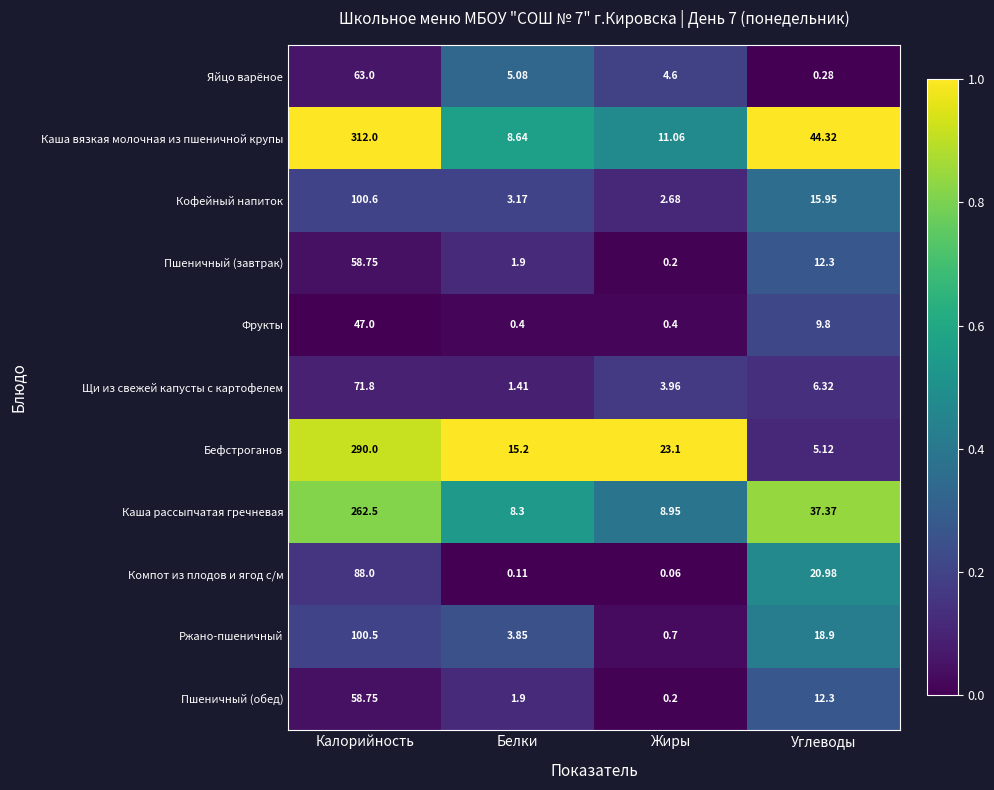

Which series has the largest range (max minus min)?

Каша вязкая молочная из пшеничной крупы